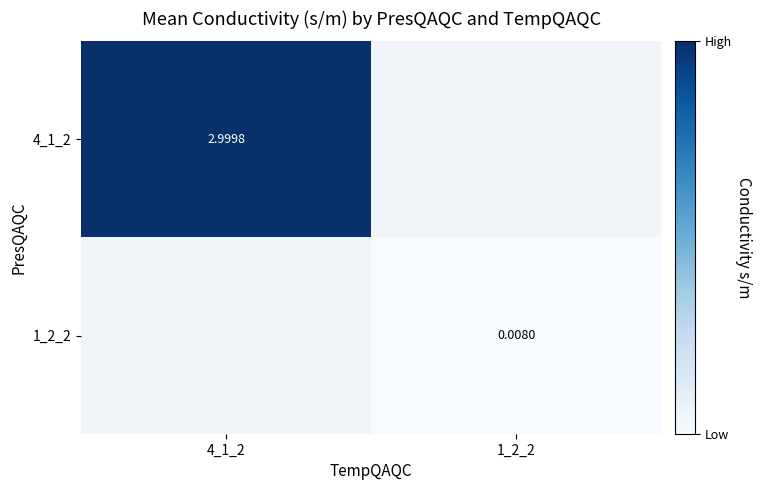

Is the value of 4_1_2 at 4_1_2 greater than the value of 1_2_2 at 1_2_2?

Yes